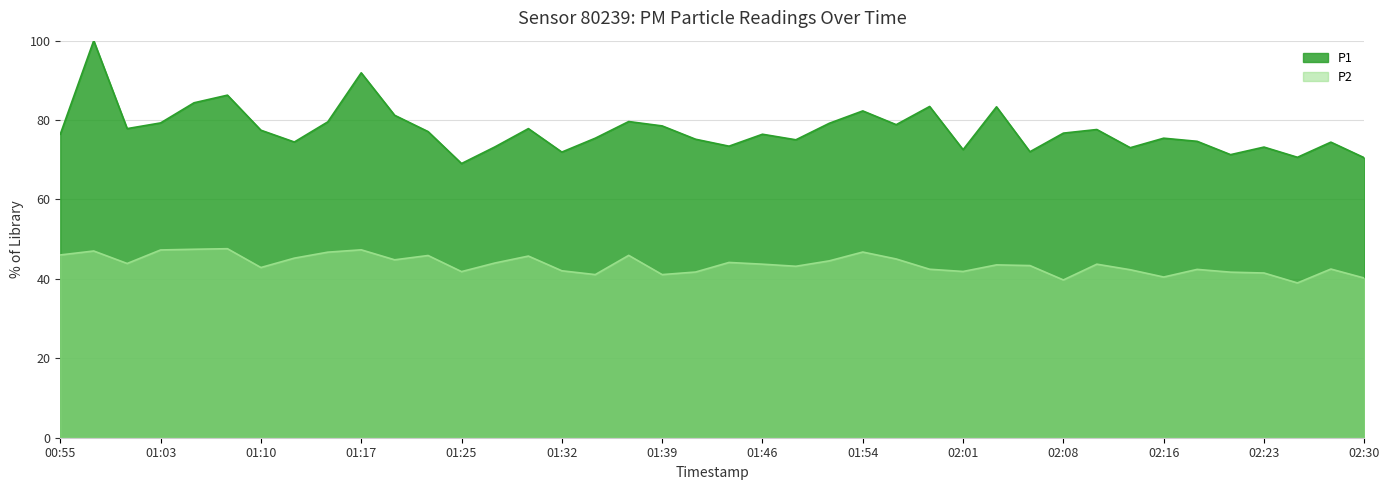

What position from the right is 01:00?

38